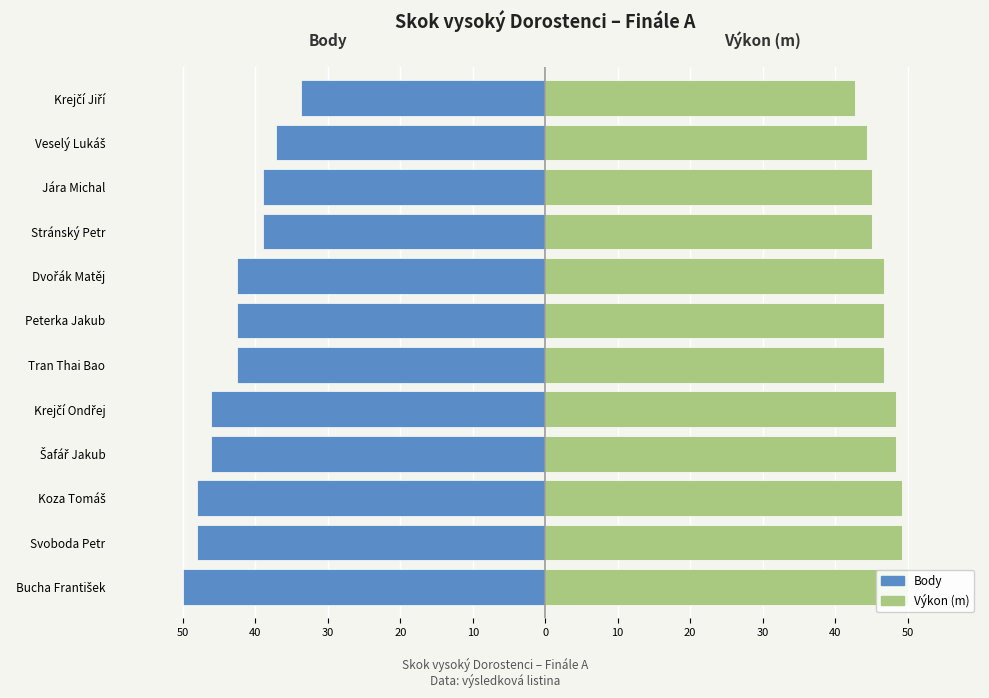

The Body series shows -59.0 at Veselý Lukáš. True or false?

False